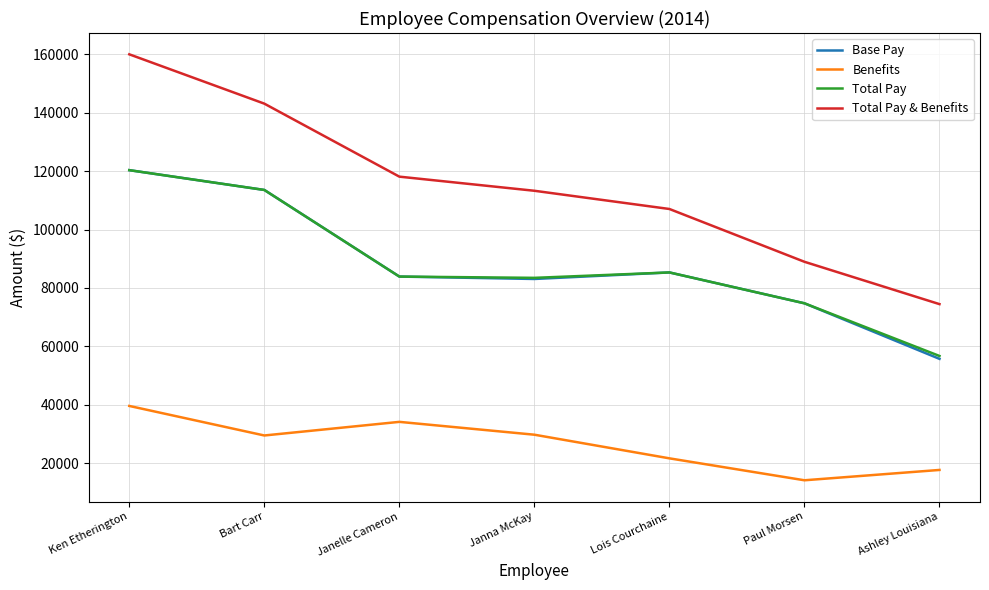

How many values in the Total Pay series are below 83905?

3